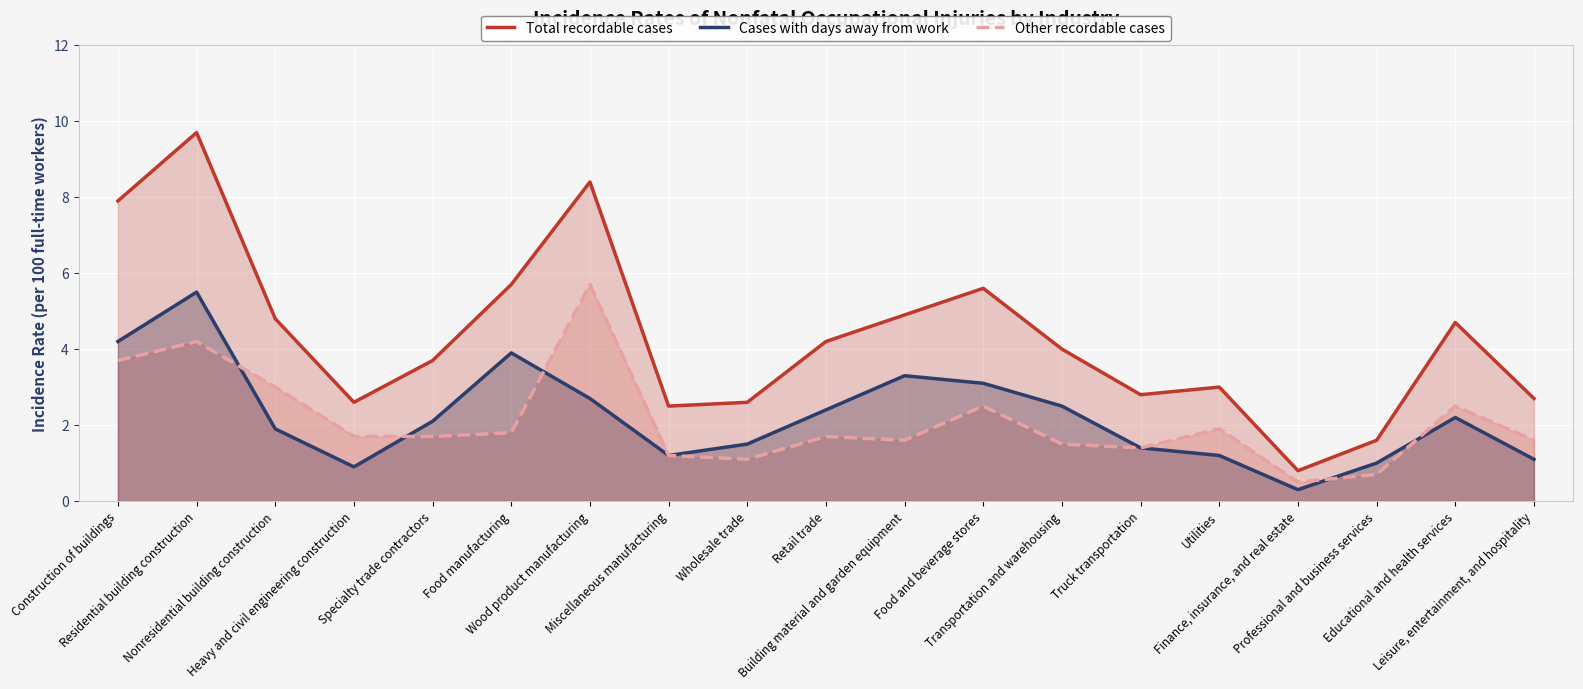

How many lines are shown in the chart?

3